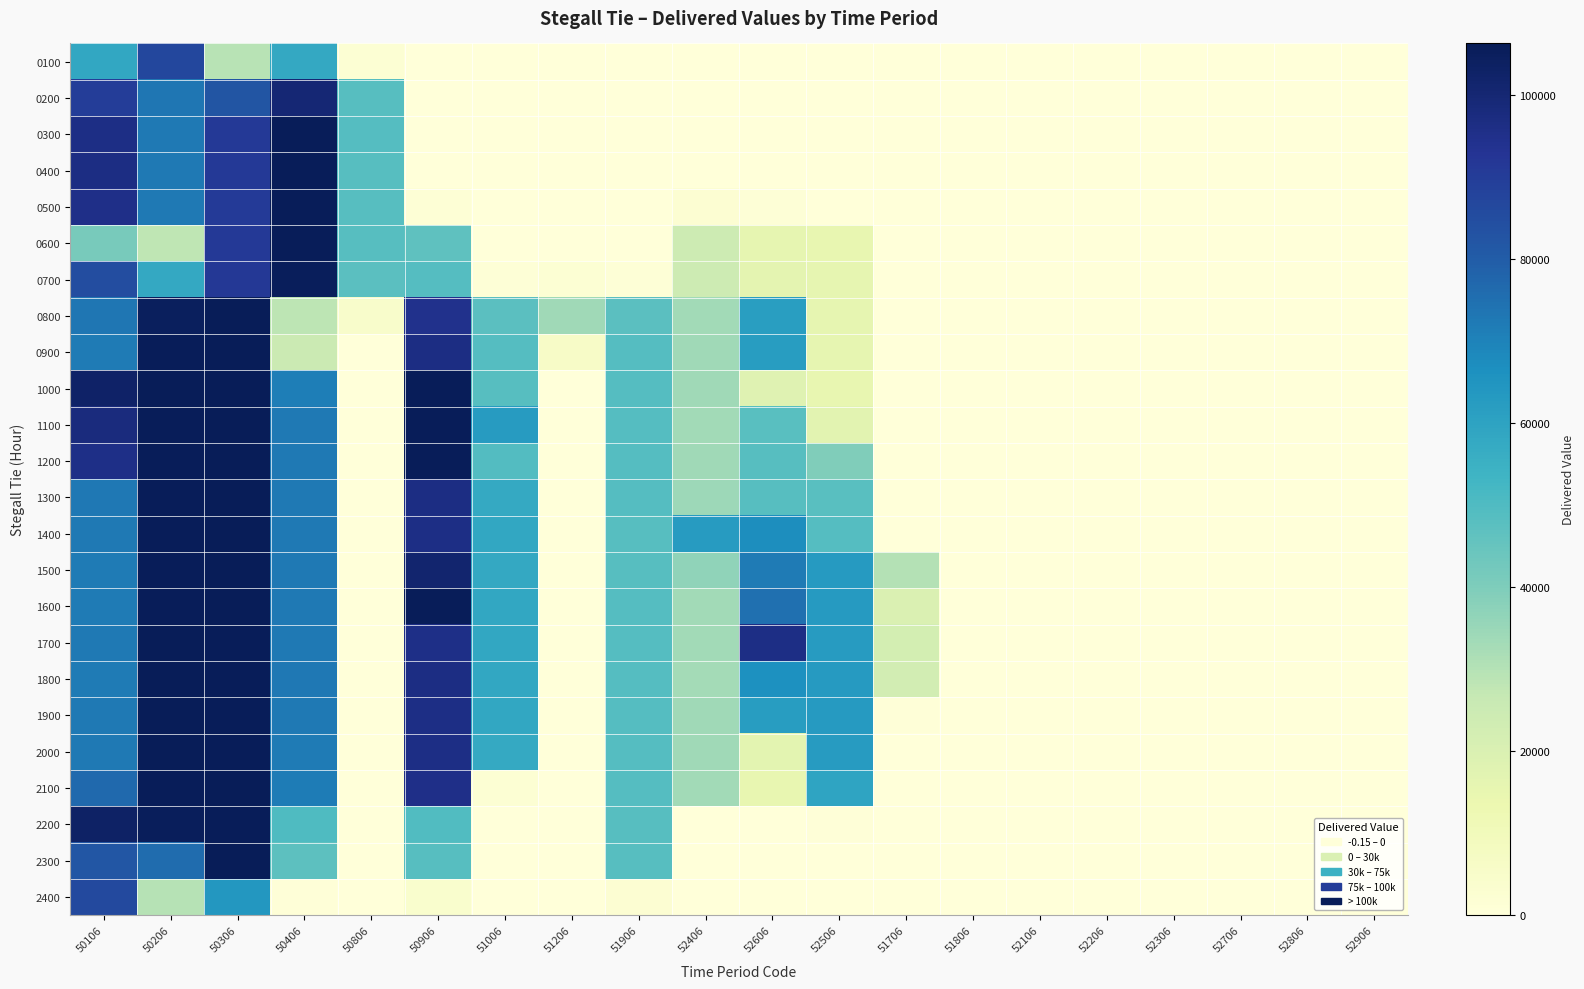

Which label corresponds to the smallest value in the chart?

50906